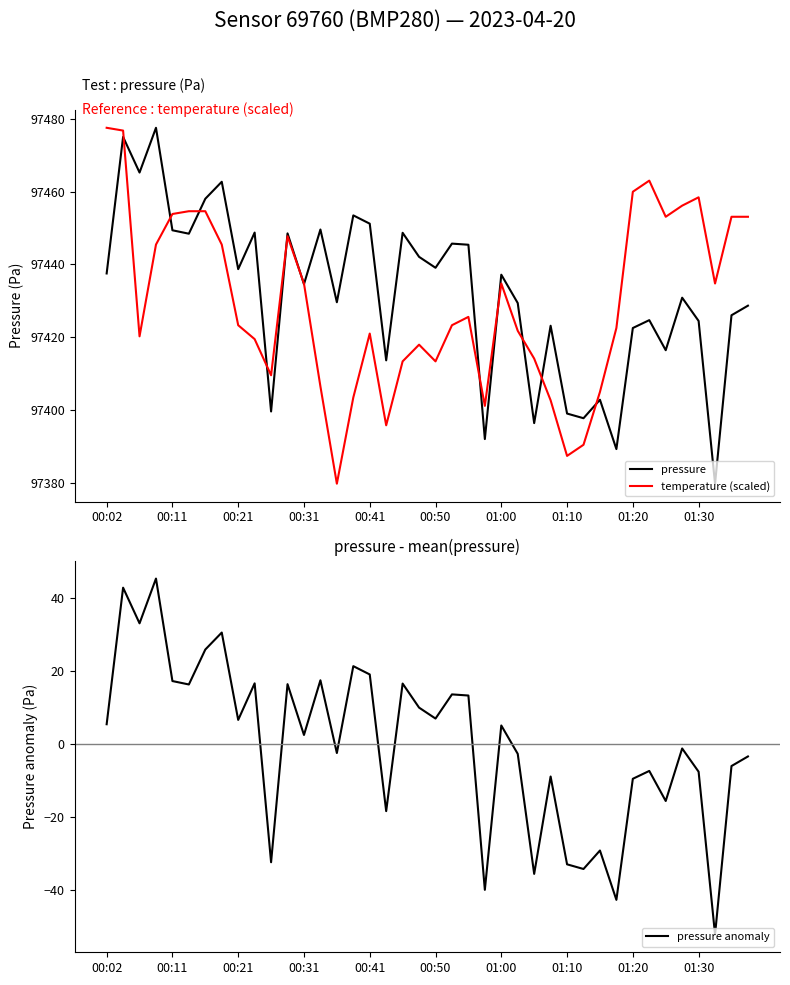

True or false: pressure anomaly has a value of -10.8 at 37.

False